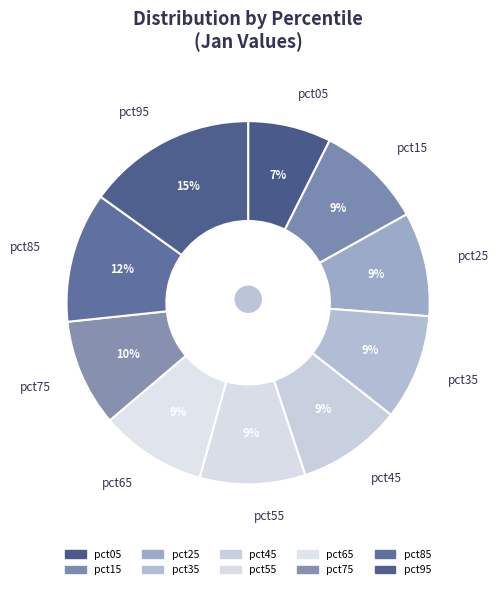

Count the number of slices in the pie.

10